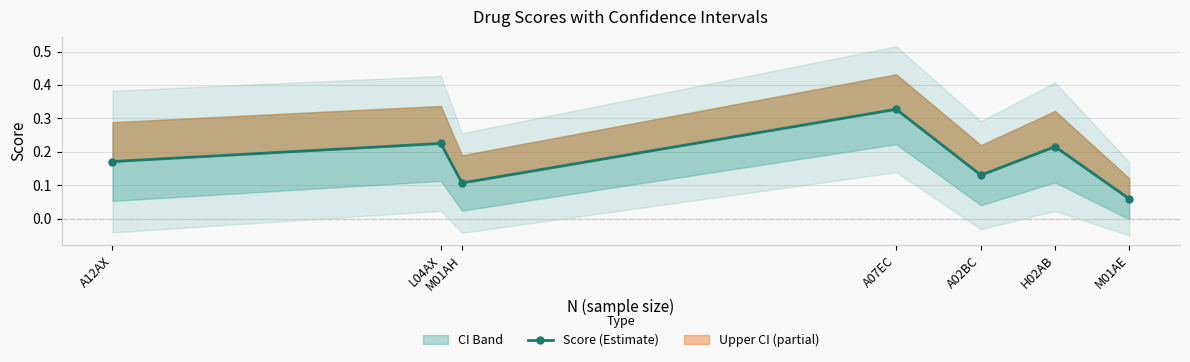

True or false: the data shows 0.3 at A12AX.

False